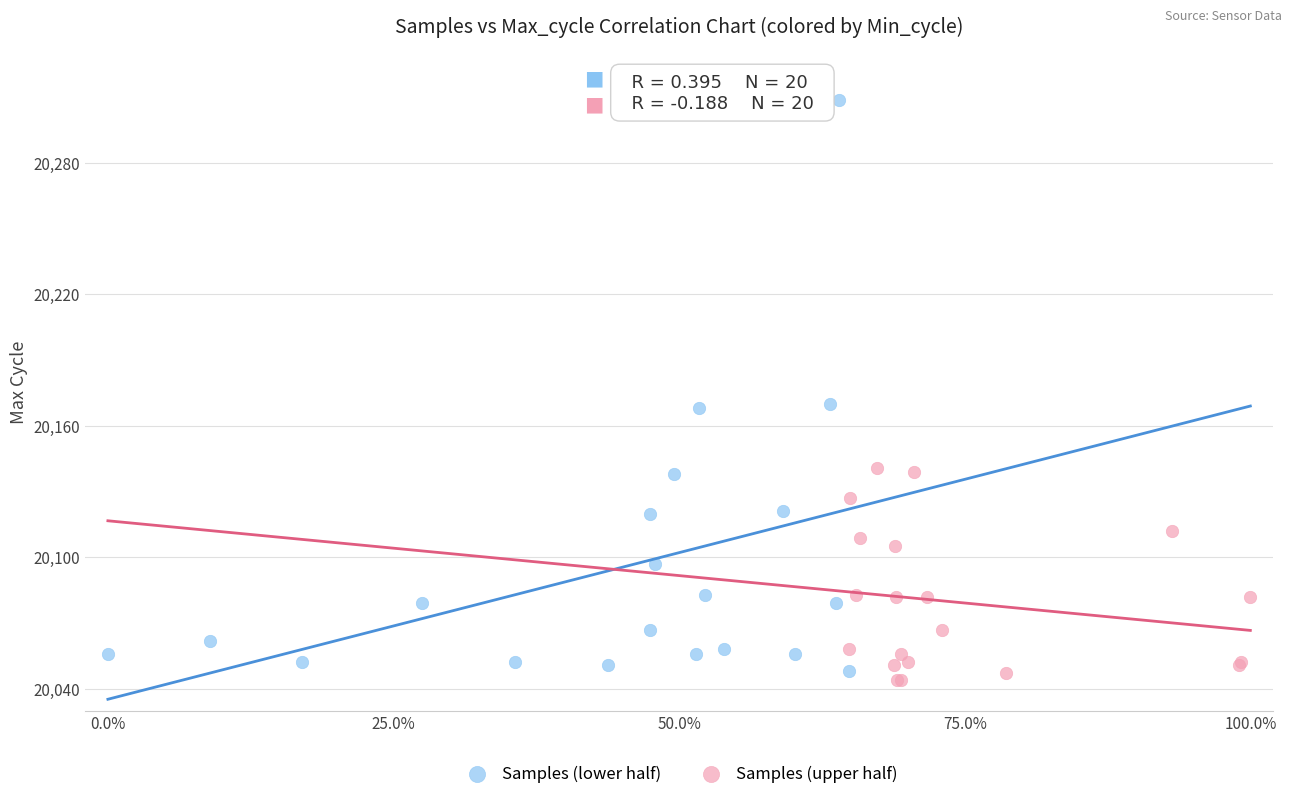

Which series has the widest spread of Y values?

Samples (lower half)